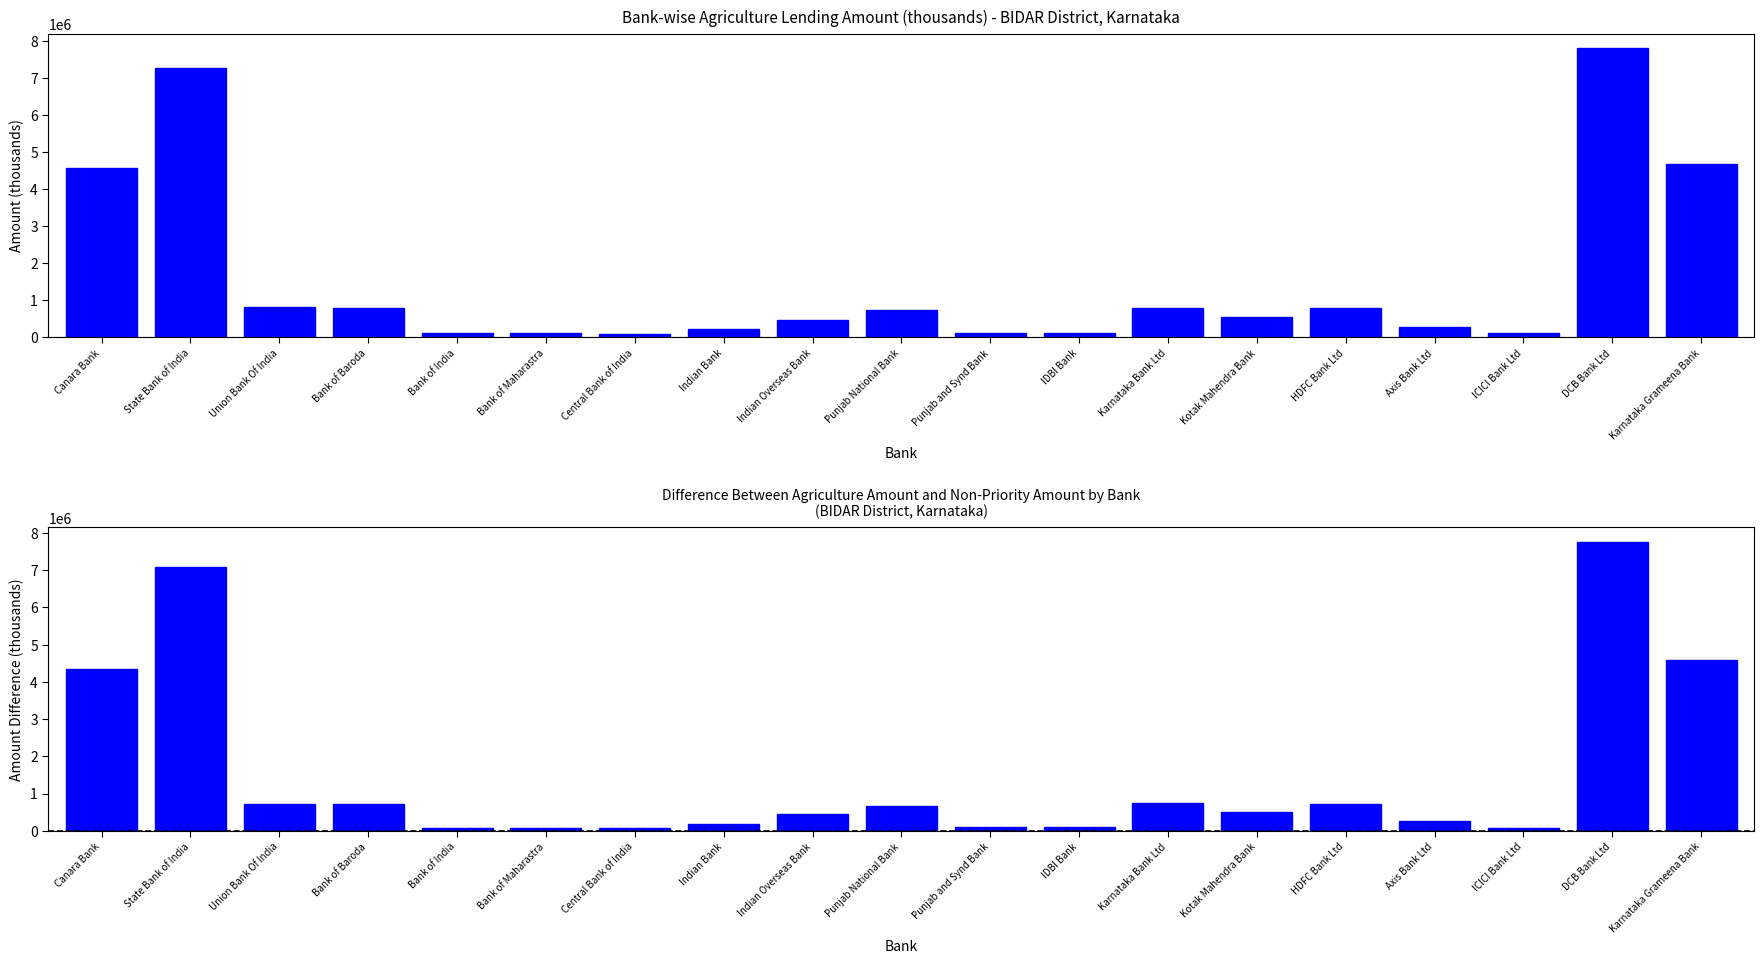

Rank the series by their average value, from lowest to highest.

Agri Amount - Non-Priority Amount, Agriculture (Amount)